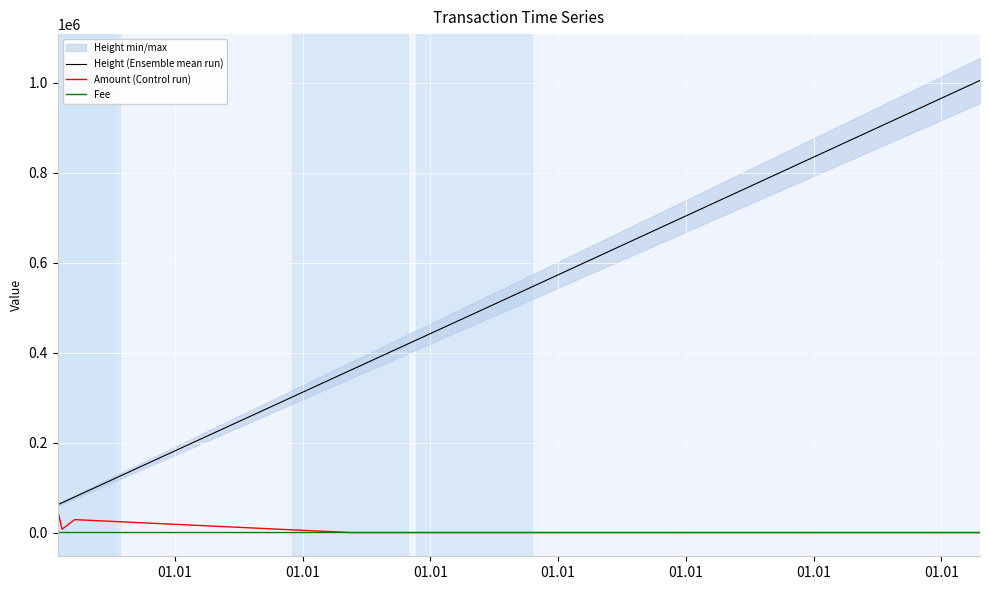

True or false: Amount (Control run) and Height (Ensemble mean run) cross at least once.

False